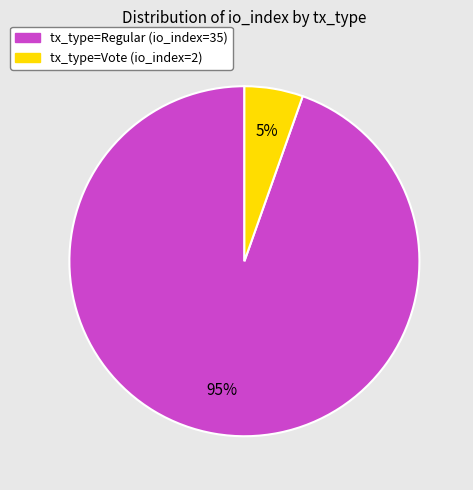

Between tx_type=Regular (io_index=35) and tx_type=Vote (io_index=2), which is larger?

tx_type=Regular (io_index=35)